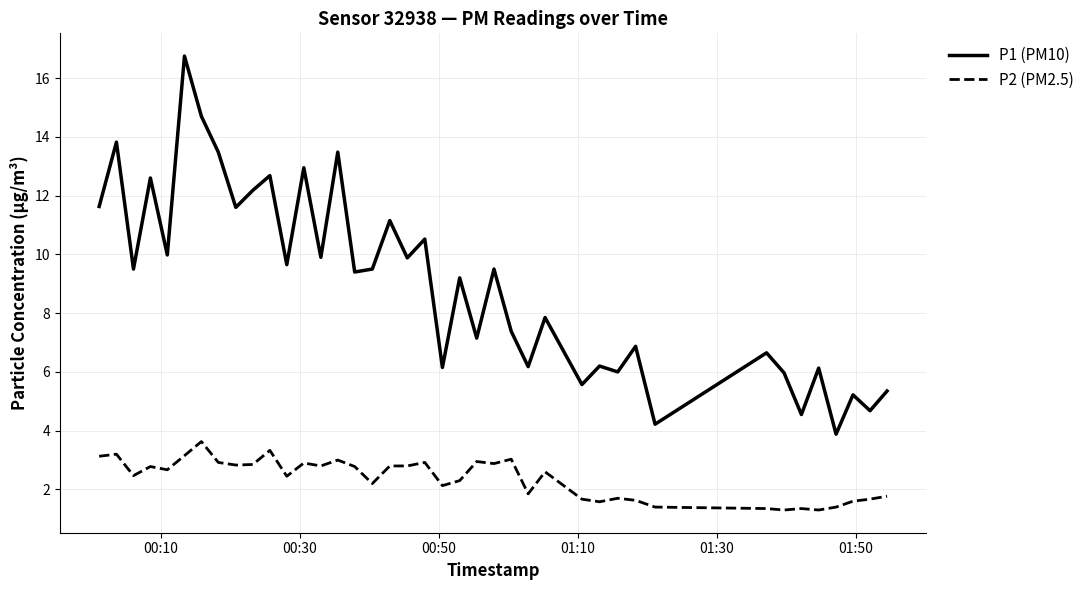

What is the smallest value displayed?

1.3